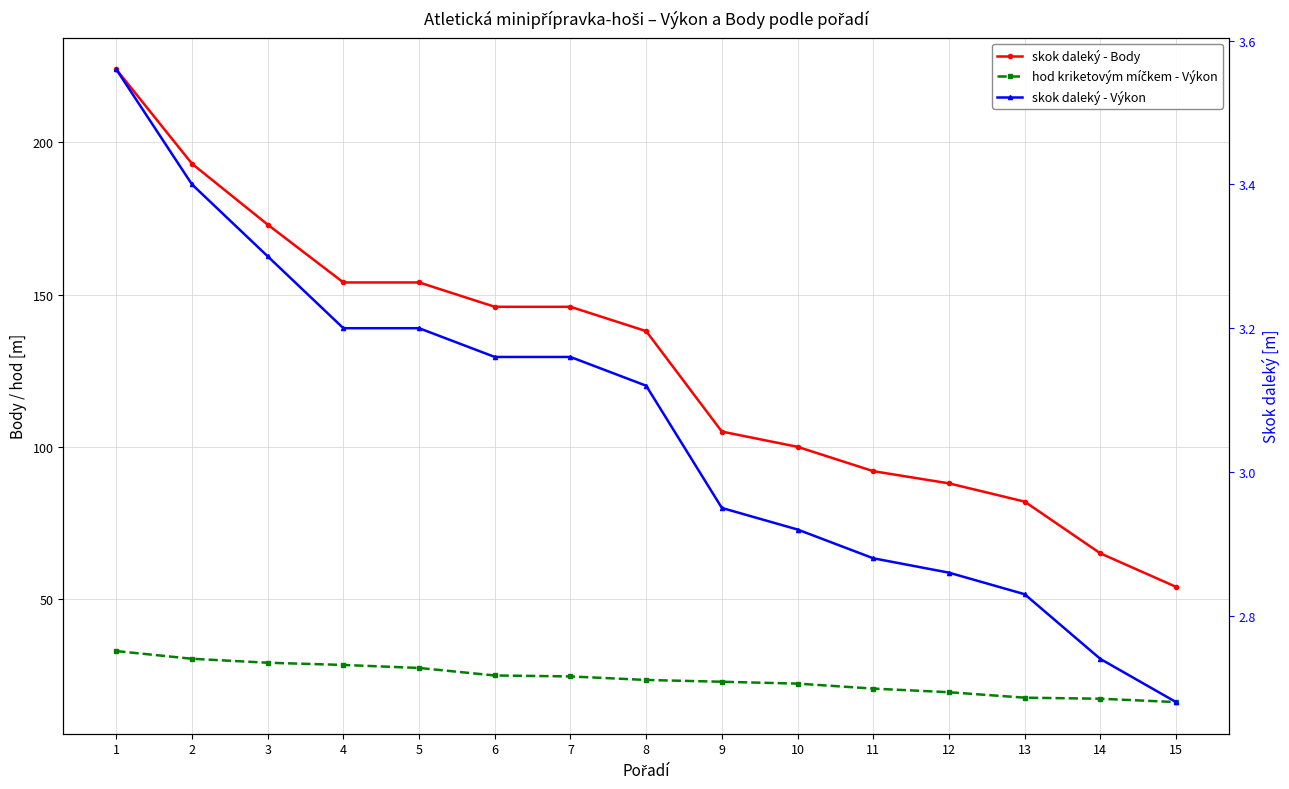

What is the value of the skok daleký - Body point at the 8th from the left?

138.0